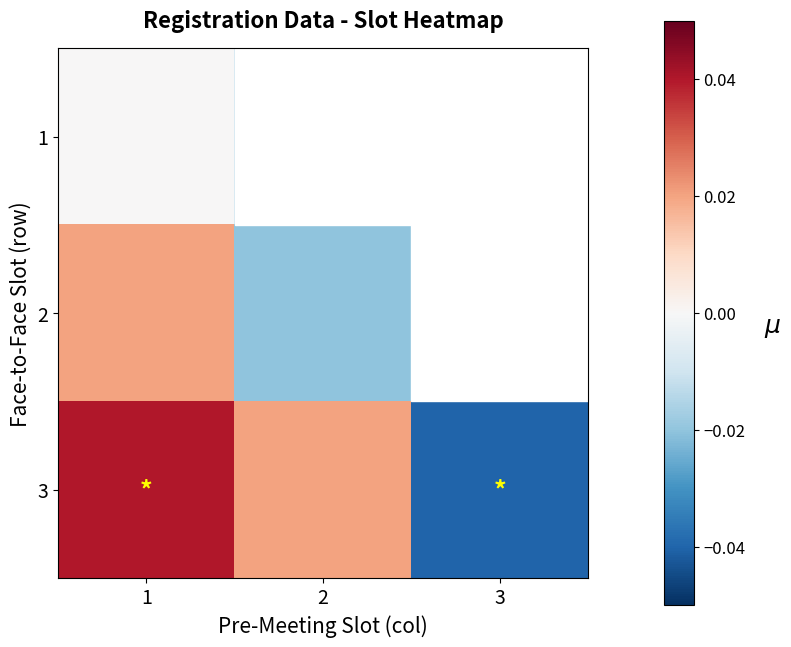

Reading left to right, transcribe all the data shown in this chart.

1: 1=-0.0	2=-0.0	3=-0.0
2: 1=0.0	2=-0.0	3=-0.0
3: 1=0.0	2=0.0	3=-0.0